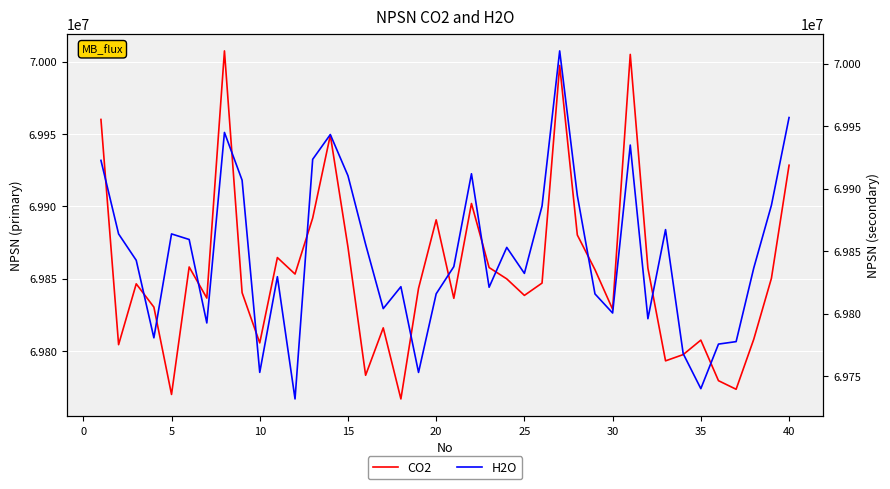

How many data points does each series have?

40